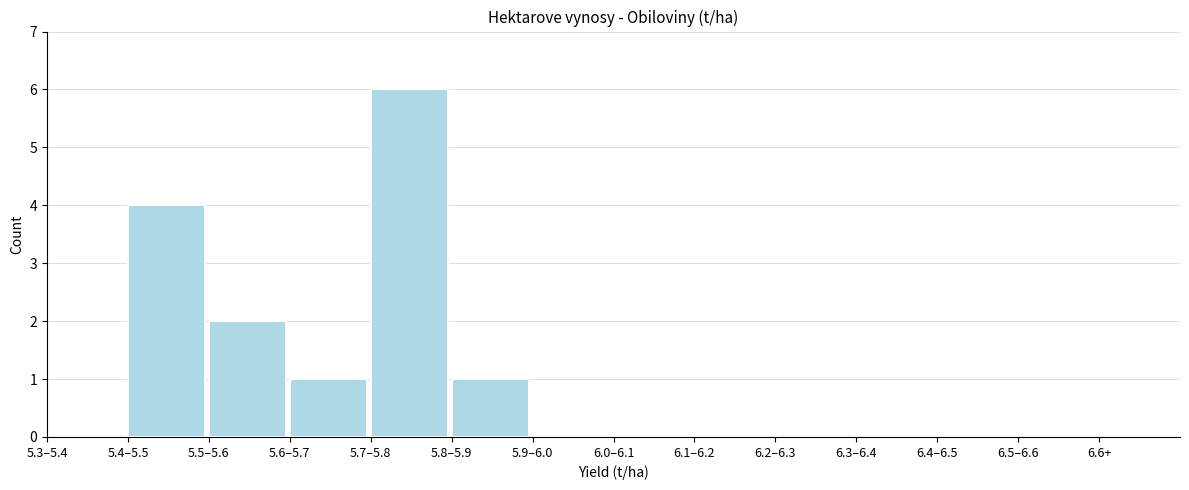

Reading left to right, extract all data points from this chart.

5.3–5.4=0	5.4–5.5=4	5.5–5.6=2	5.6–5.7=1	5.7–5.8=6	5.8–5.9=1	5.9–6.0=0